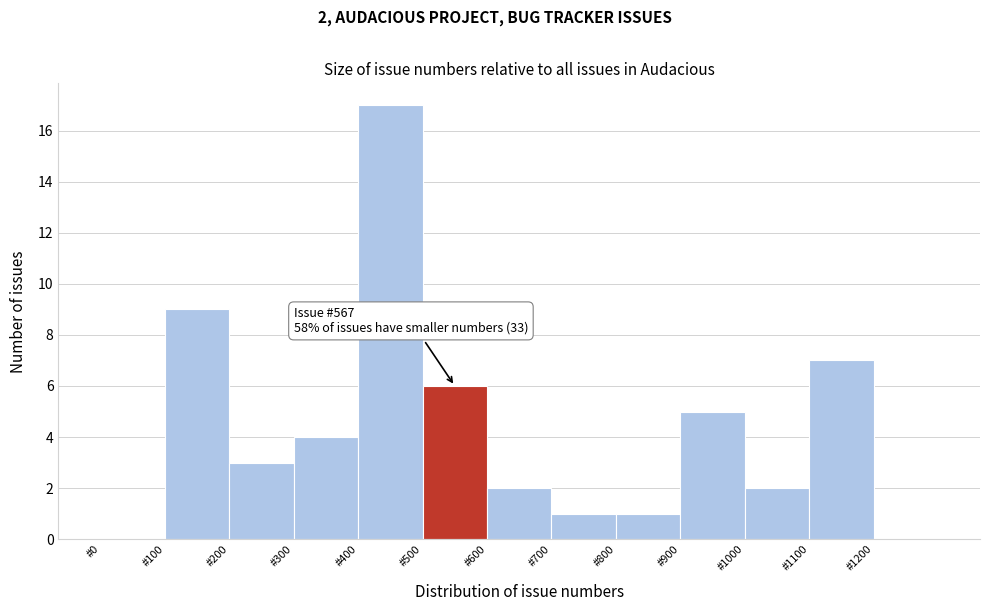

Which range on the x-axis has the tallest bar?

400 to 500